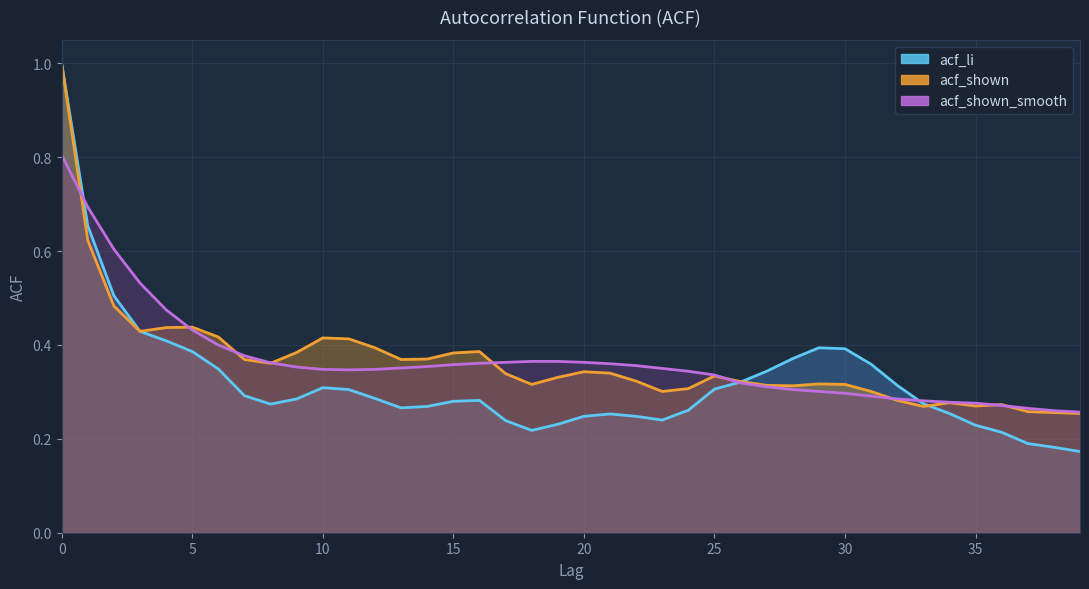

How many lines are shown in the chart?

3